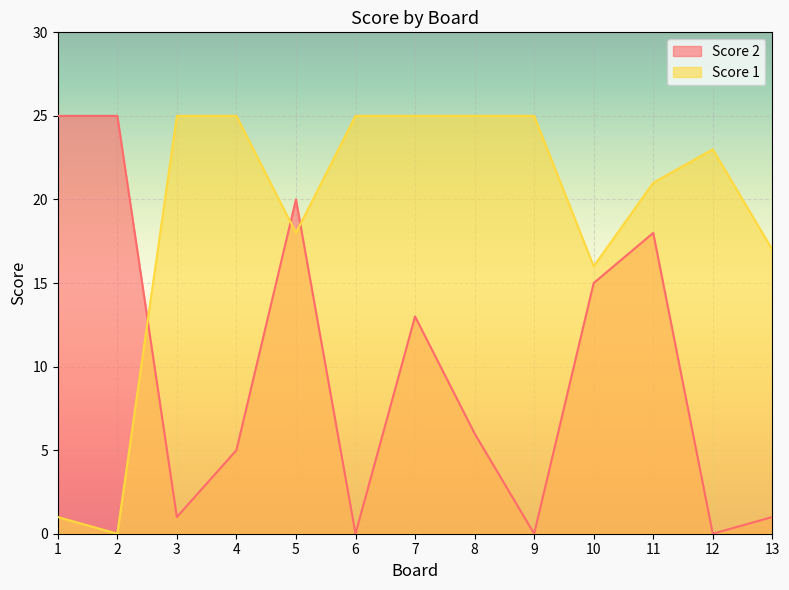

What is the total value across all series at 7?

38